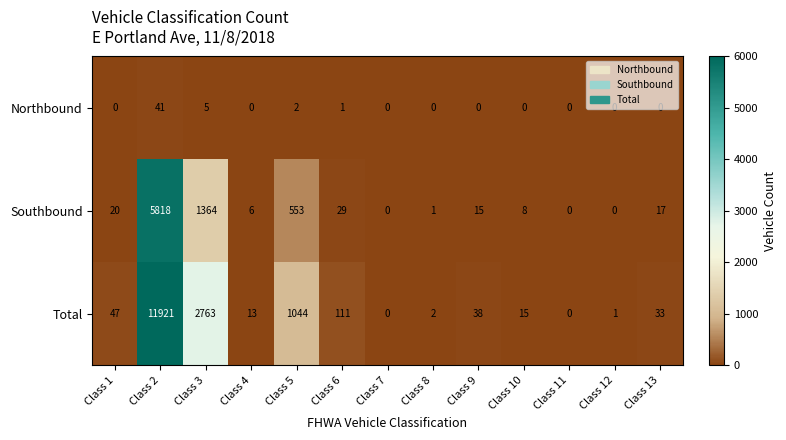

What is the difference between the maximum and minimum values in the Northbound series?

41